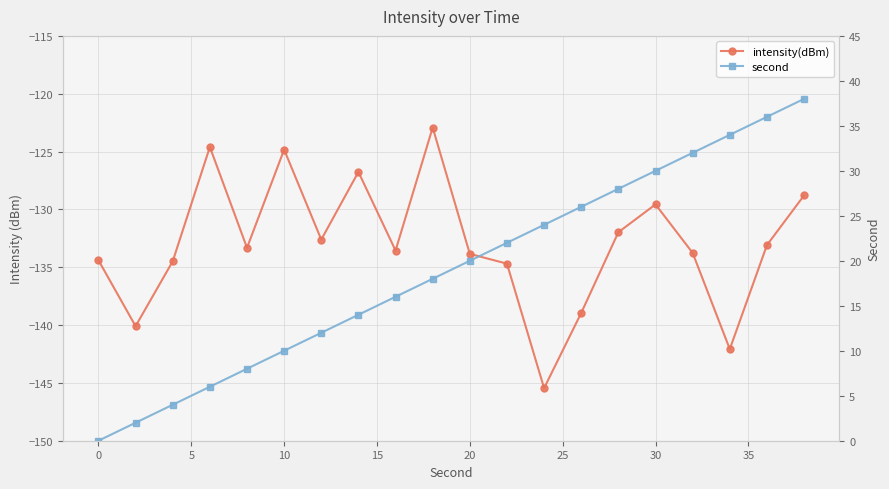

What is the difference between the maximum and minimum values in the intensity(dBm) series?

22.5